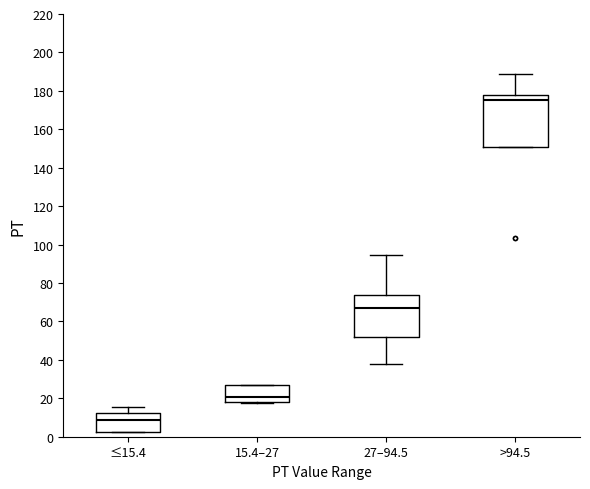

Reading left to right, read every box against the y-axis: the position of its median line, the range the box covers, and the ends of its whiskers. The values are not printed on the chart, so give them approximately, as read against the axis.

≤15.4: median 8, box 2 to 12, whiskers 2 to 16
15.4–27: median 20, box 18 to 28, whiskers 18 (just below the box's lower edge) to 28
27–94.5: median 68, box 52 to 74, whiskers 38 to 94
>94.5: median 176, box 150 to 178, whiskers 150 to 190